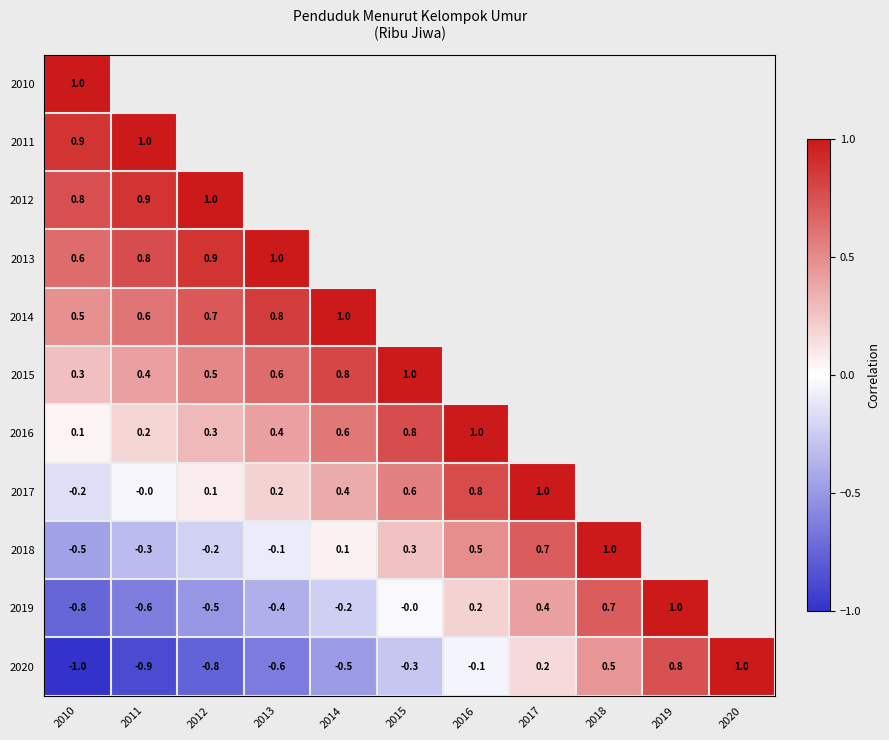

The value of 2017 at 2014 is 0.4. True or false?

True